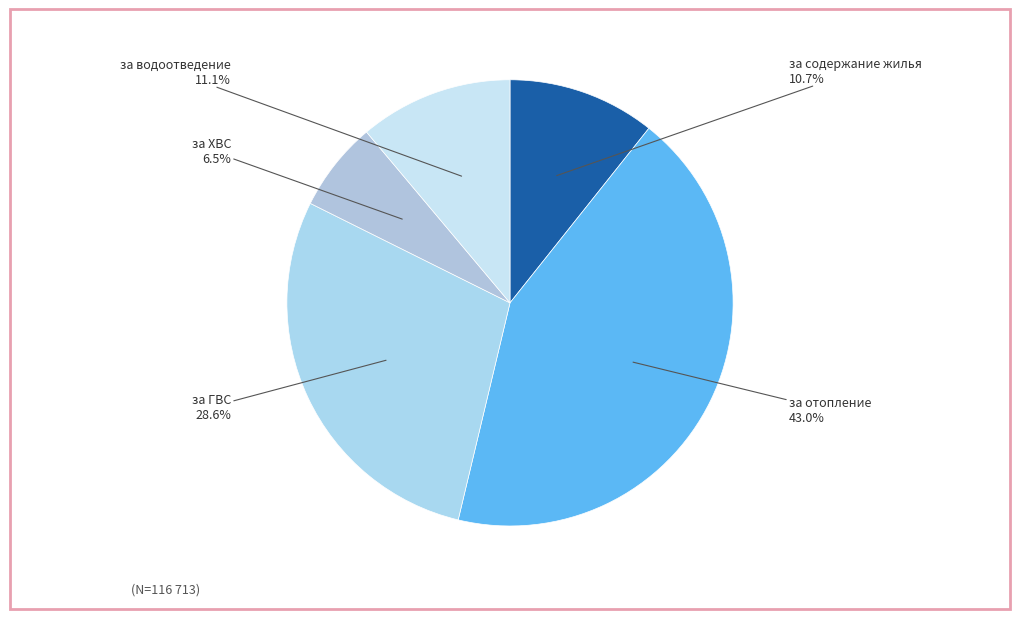

How many segments does this pie chart have?

5